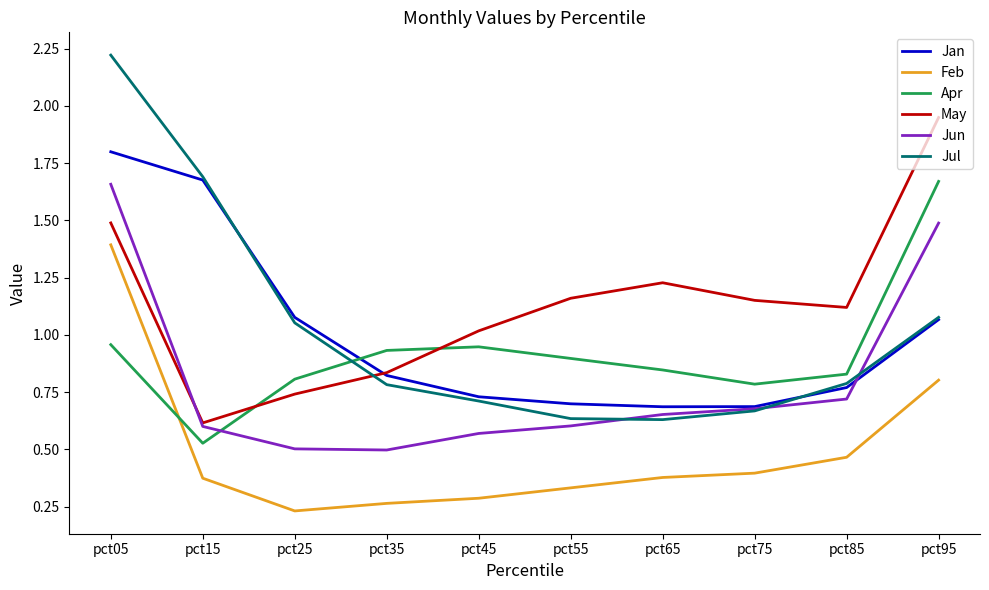

Between pct05 and pct85, which series saw the biggest shift?

Jul